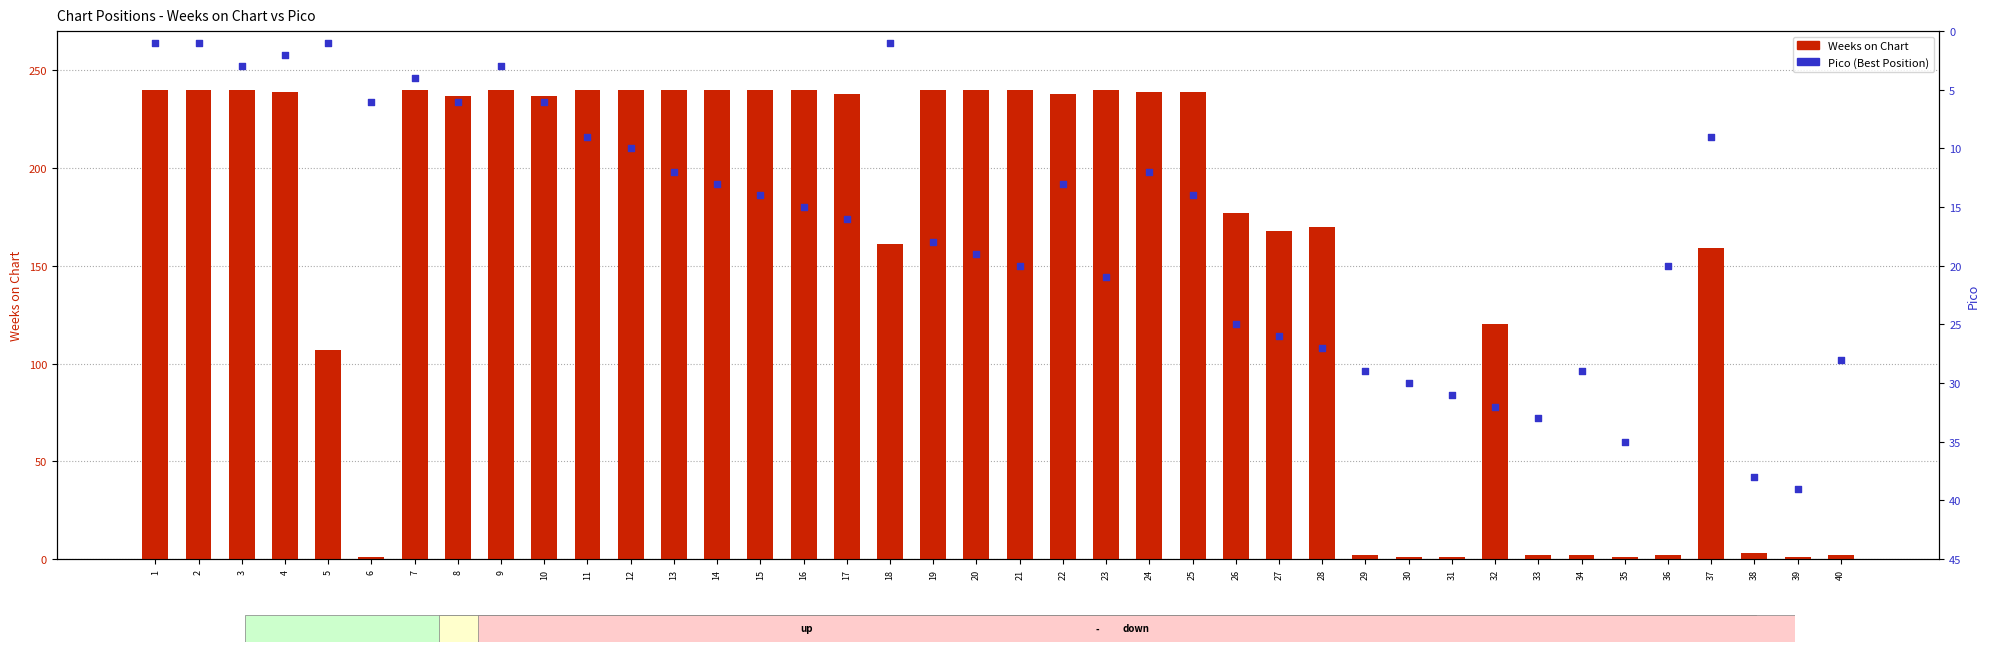

At how many categories does at least one series exceed 12?

39